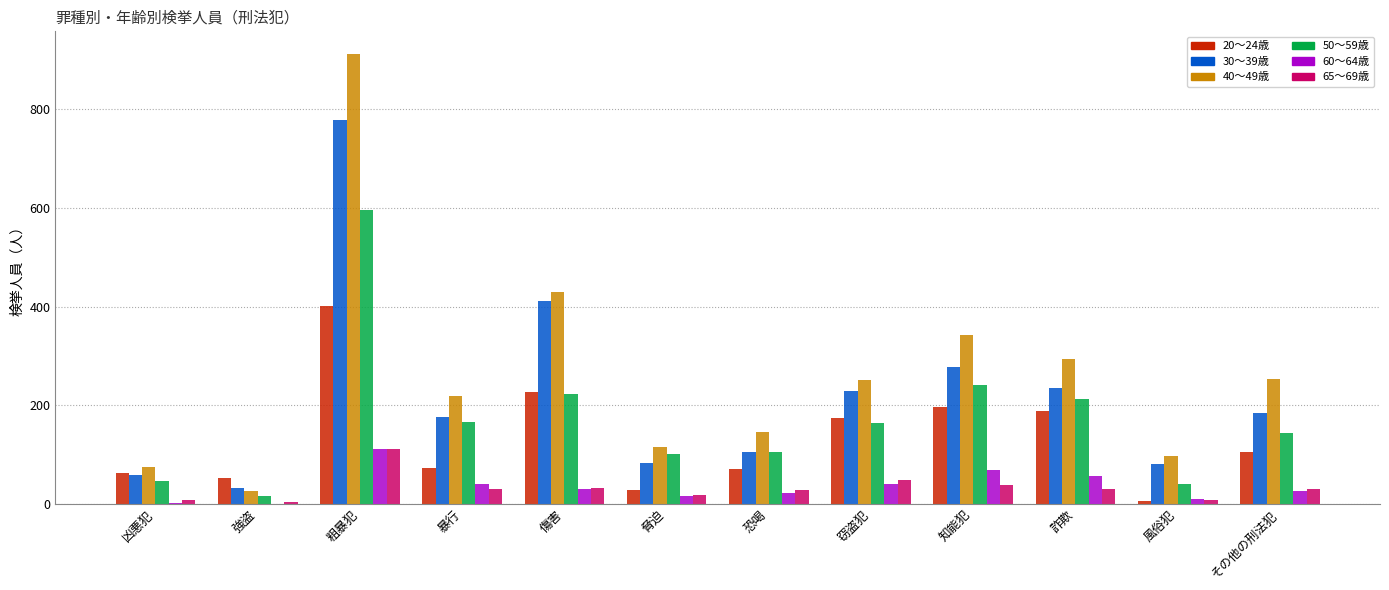

Does the chart contain stacked bars?

No